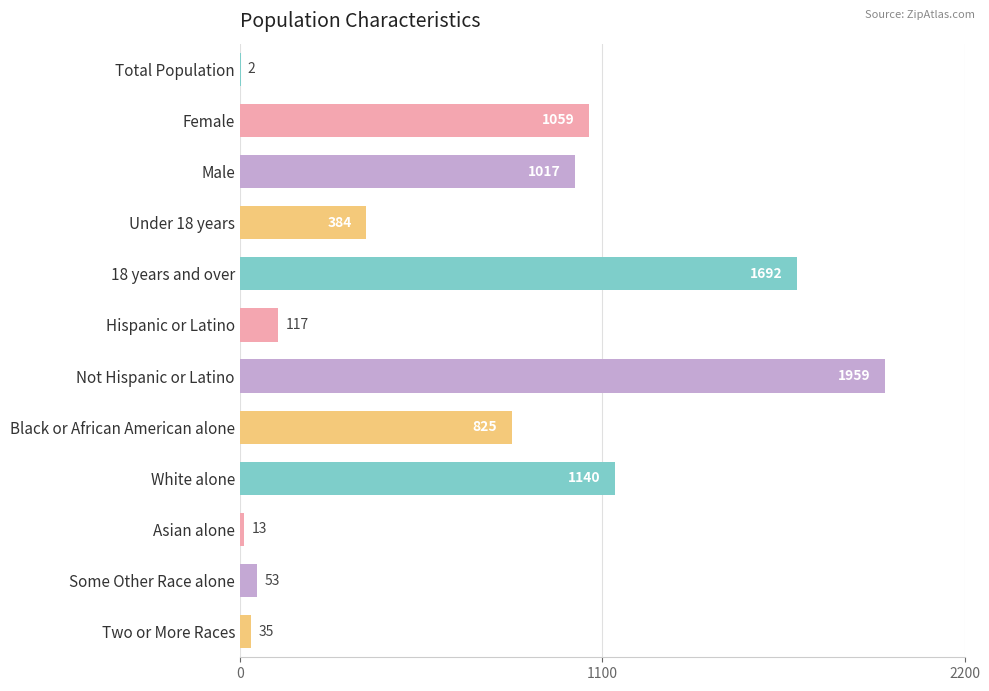

The value at Not Hispanic or Latino is 873. True or false?

False